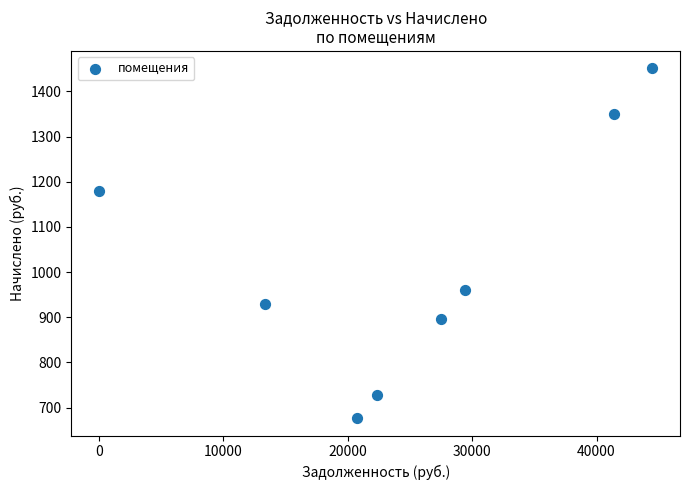

What is the average X value?

24912.2